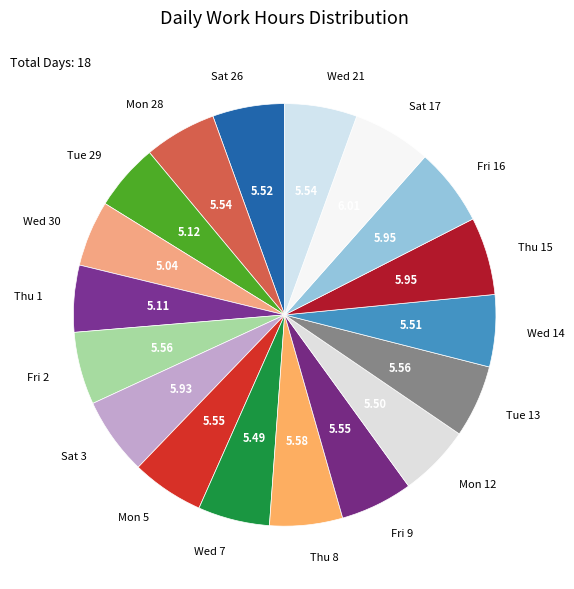

How many segments does this pie chart have?

18